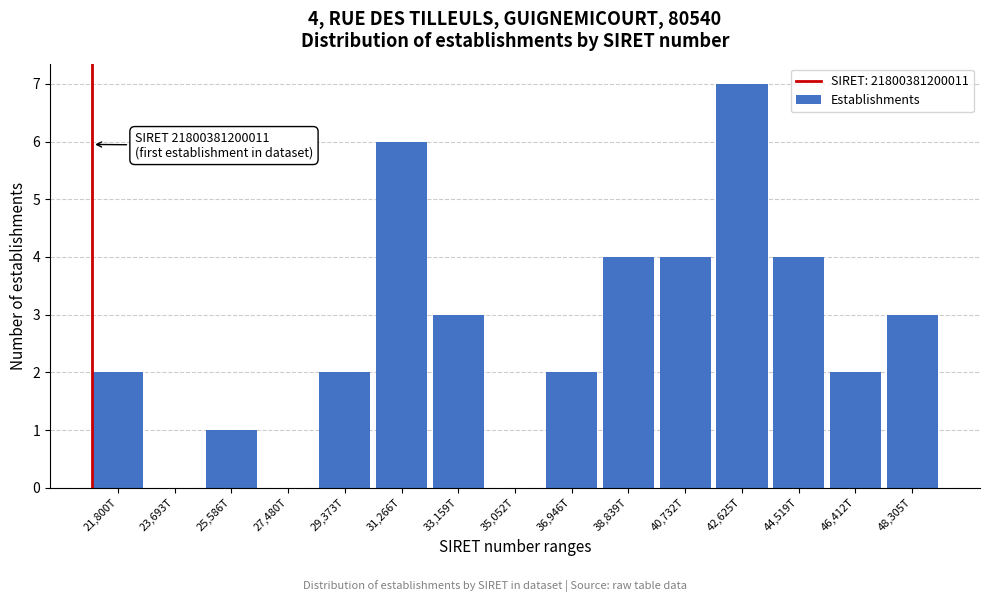

Reading left to right, what are all the values shown in this chart?

21,800T=2	23,693T=0	25,586T=1	27,480T=0	29,373T=2	31,266T=6	33,159T=3	35,052T=0	36,946T=2	38,839T=4	40,732T=4	42,625T=7	44,519T=4	46,412T=2	48,305T=3